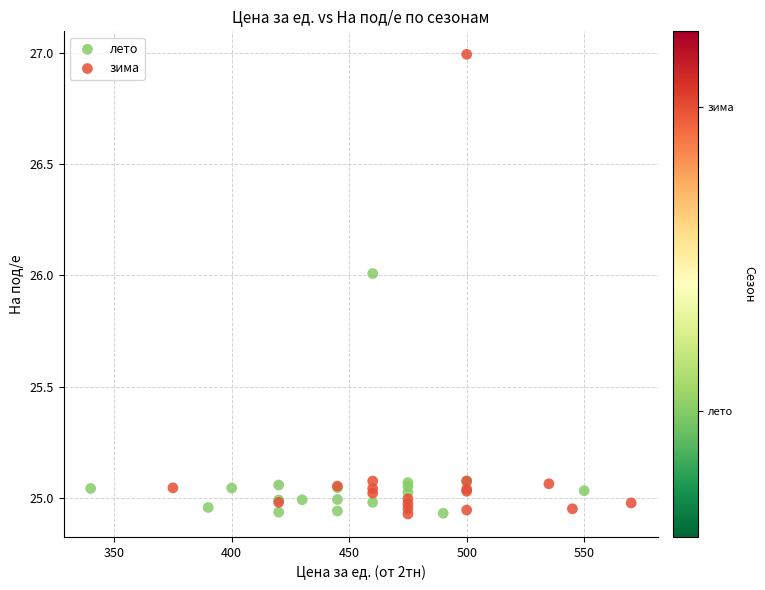

Which series has the widest spread of Y values?

зима